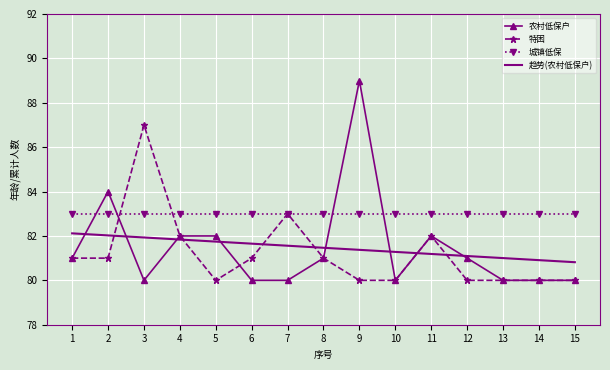

Which category has the highest value across all series?

9